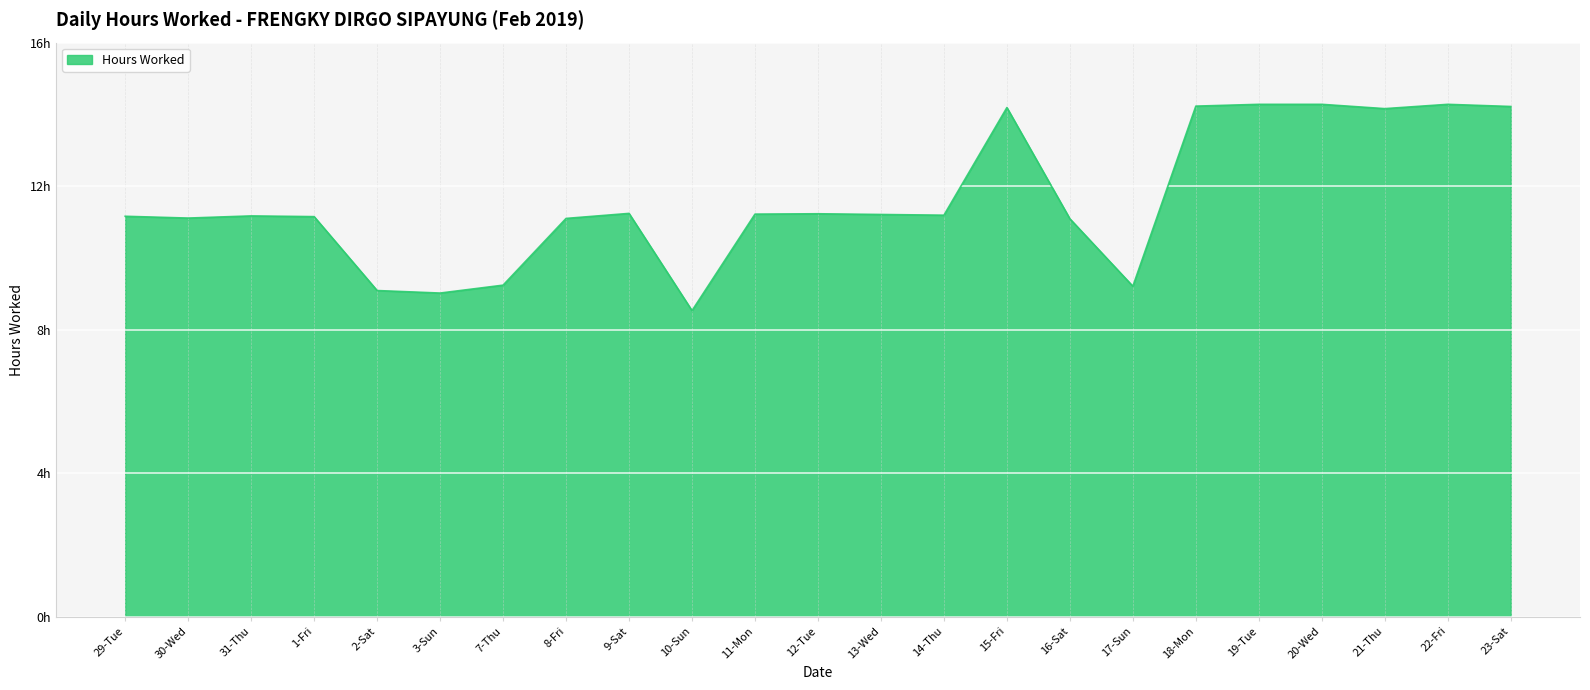

The value at 10-Sun is 14.6. True or false?

False